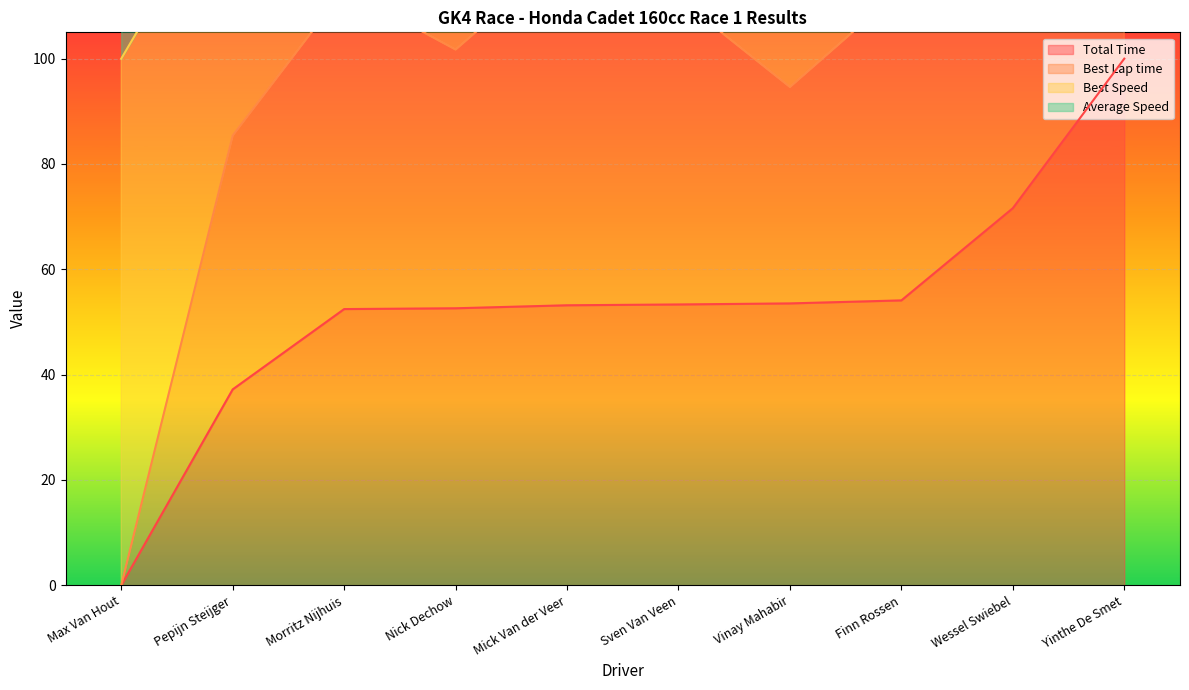

True or false: Best Lap time and Average Speed intersect in this chart.

False